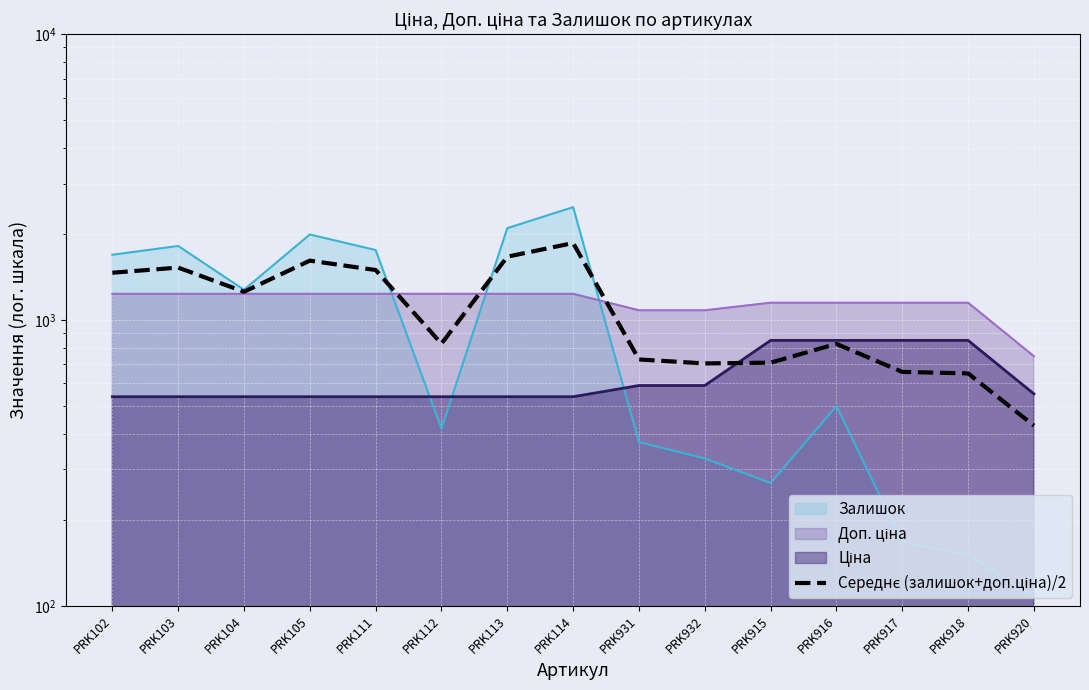

Reading right to left, what are all the values shown in this chart?

427.0	650.4	658.4	824.9	709.4	704.8	727.8	1859.2	1665.7	826.2	1496.2	1613.7	1255.7	1525.7	1463.7